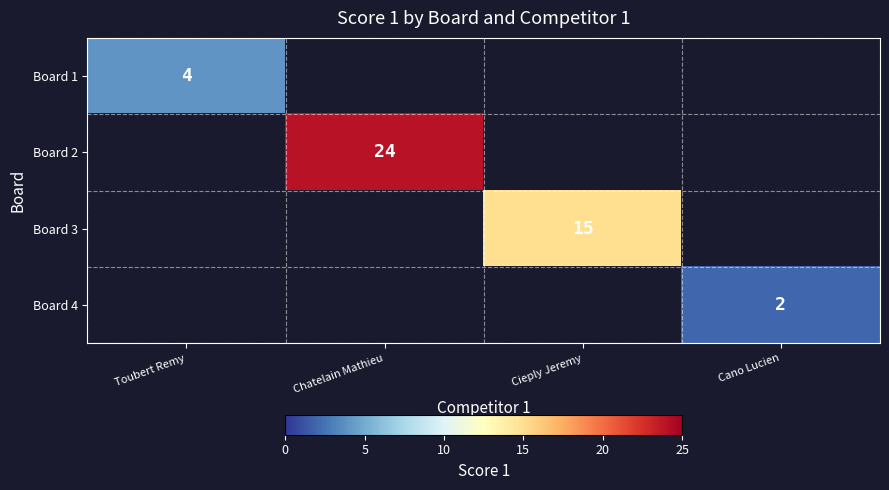

Between Cano Lucien and Toubert Remy, which is larger?

Toubert Remy